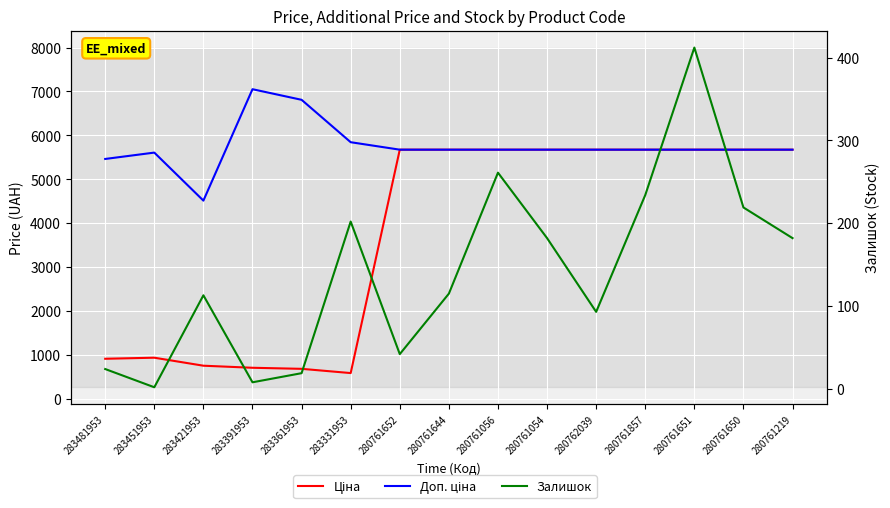

Rank the series by their average value, from lowest to highest.

Залишок, Ціна, Доп. ціна